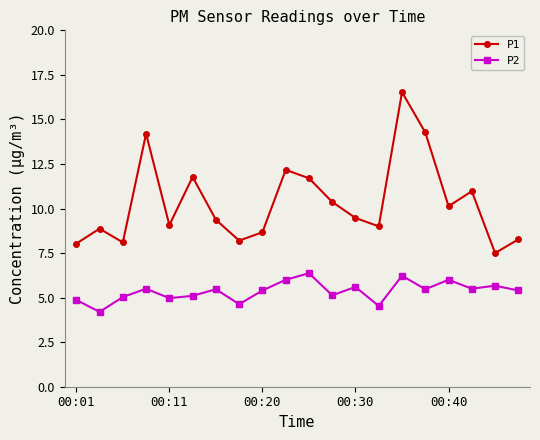

List the series in order of their overall mean, lowest first.

P2, P1